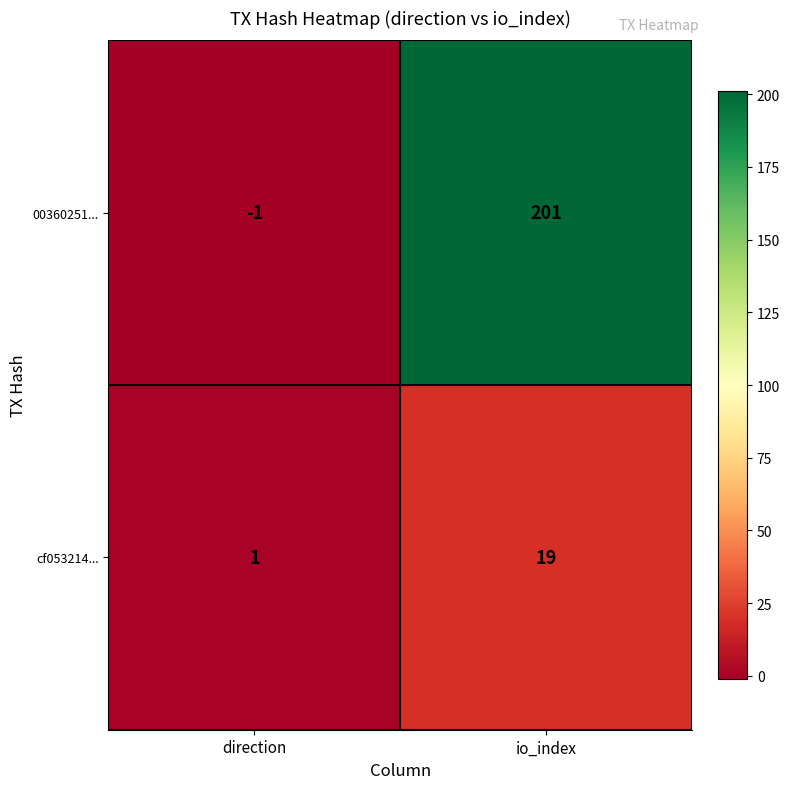

List the series in order of their peak value, lowest first.

cf053214..., 00360251...